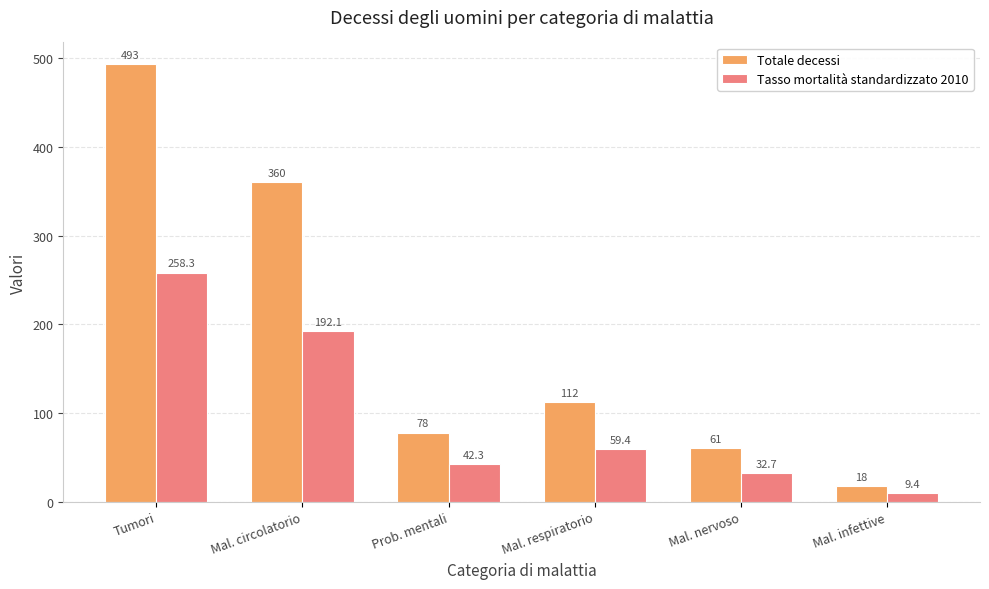

At which category does the chart reach its peak across all series?

Tumori